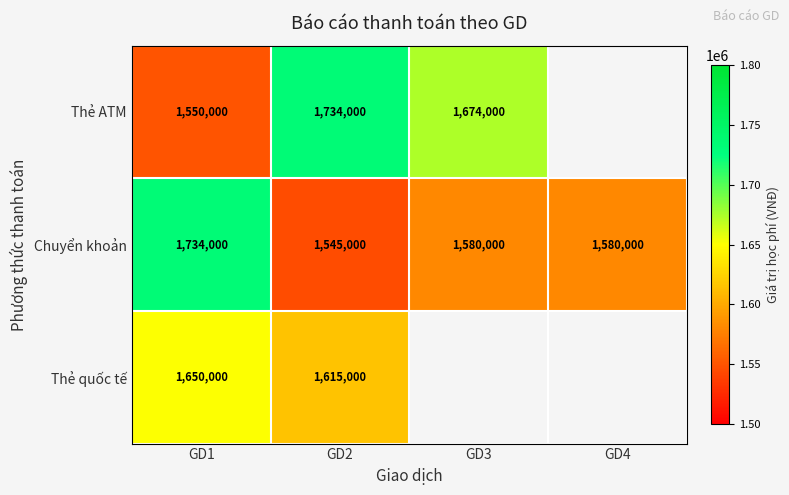

At how many categories does at least one series exceed 1666077?

3